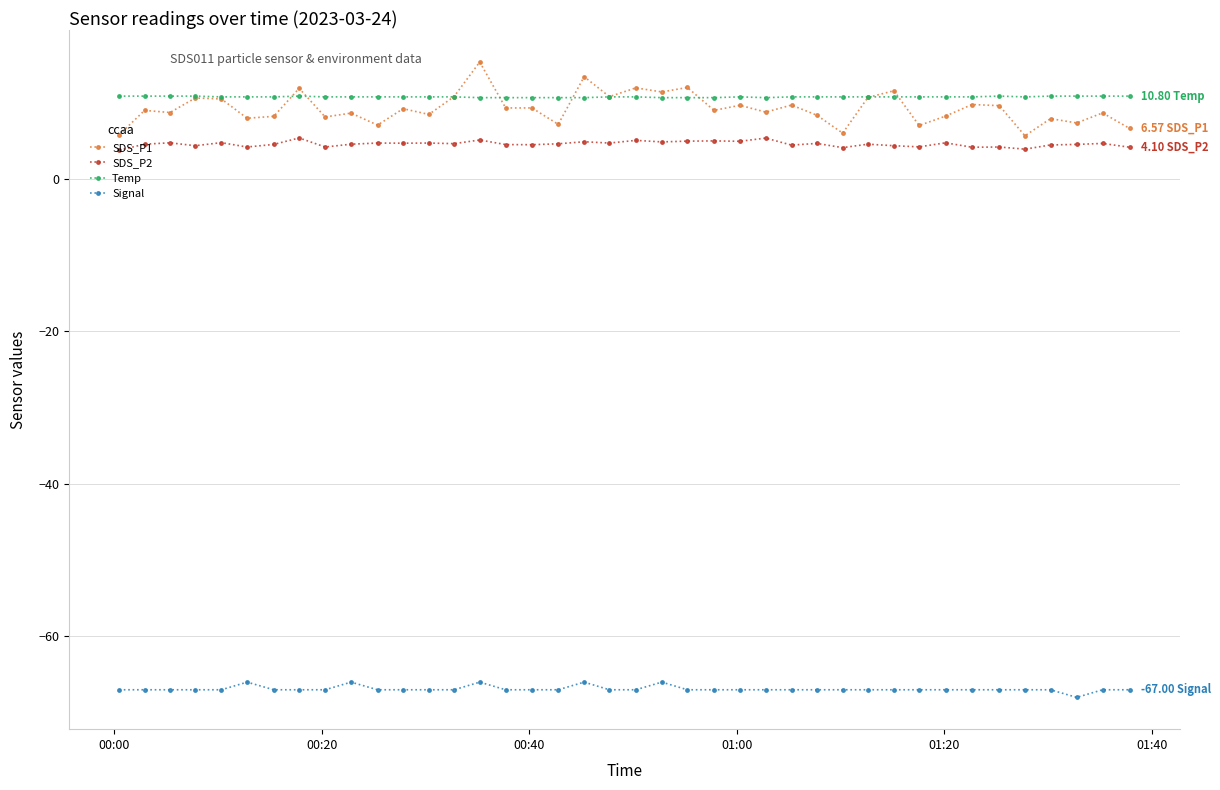

Count the number of categories in the chart.

40